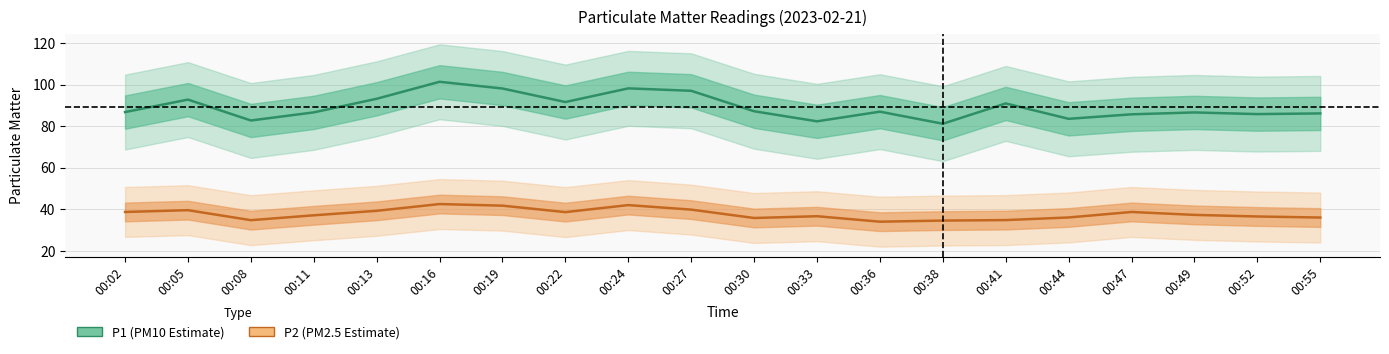

Count the number of data series in this chart.

2